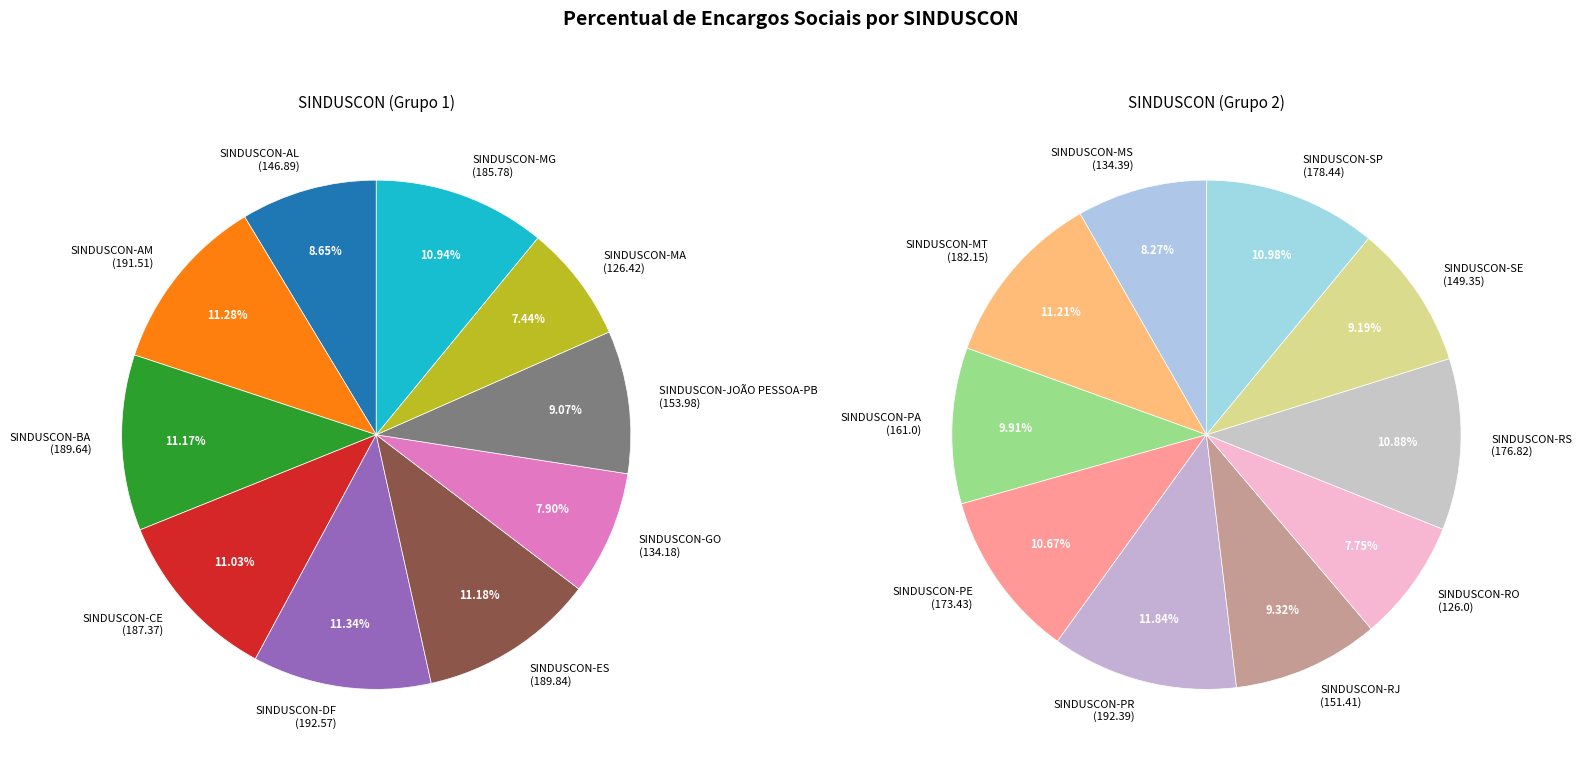

Do SINDUSCON-AL and SINDUSCON-SP together represent more than half of the pie?

No